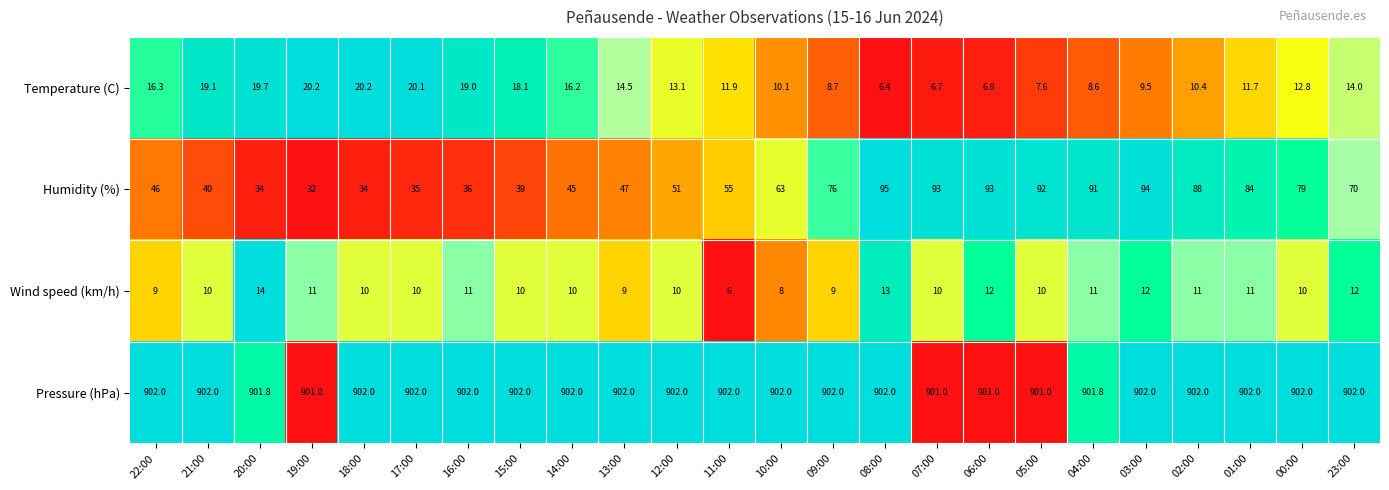

Is it true that Humidity (%) equals 79.0 at 00:00?

True